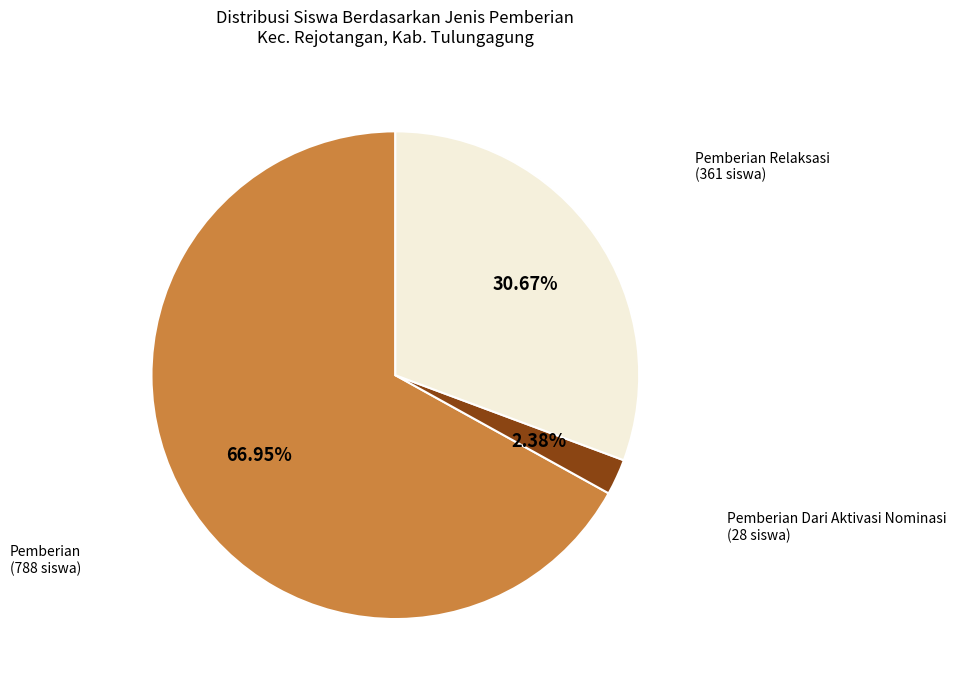

Which category has the biggest portion of the pie?

Pemberian